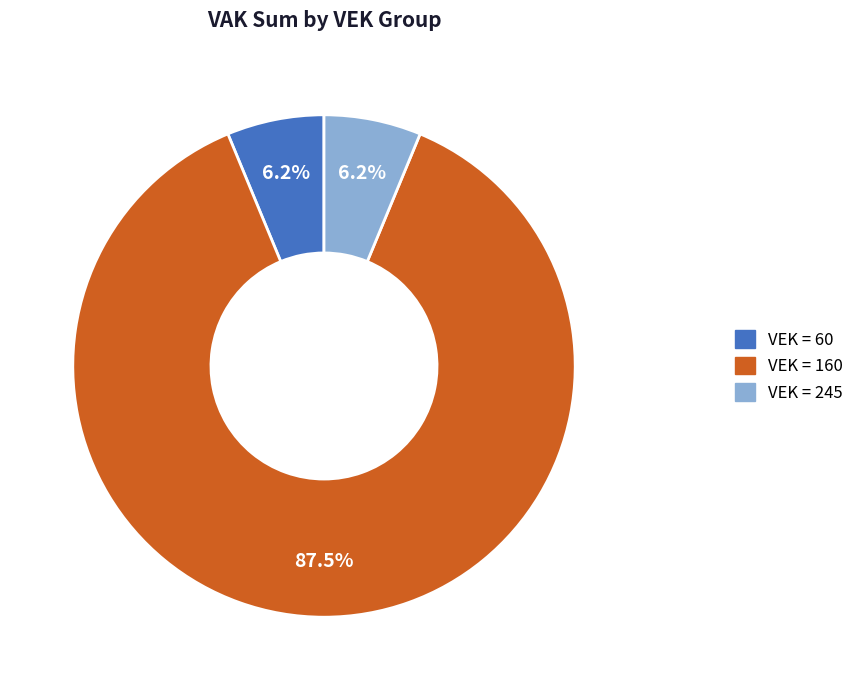

Is there a majority slice in this chart?

Yes